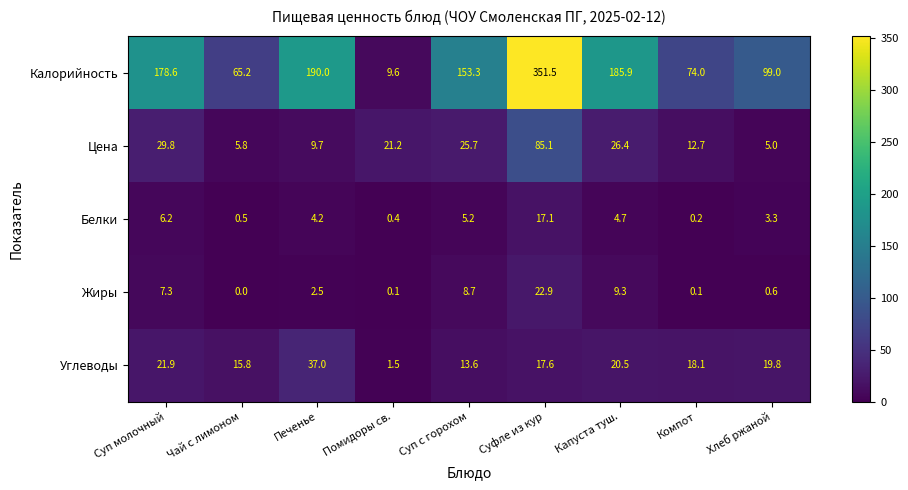

What is the total value across all series at Помидоры св.?

32.8